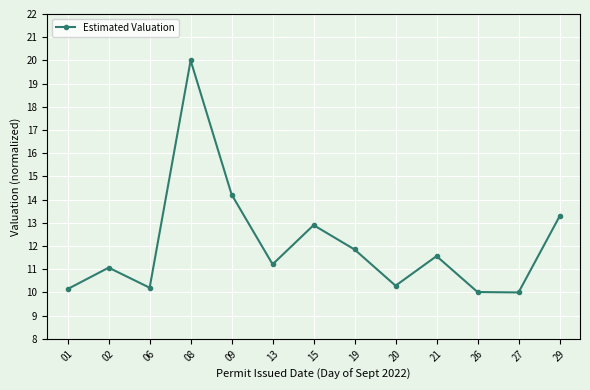

What is the value of the 1st point from the left?

10.1